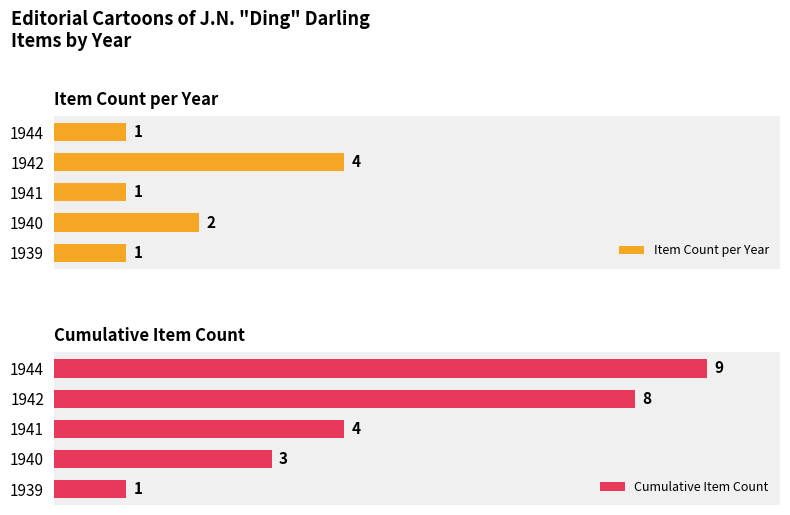

What is the average value of the Item Count per Year series?

2